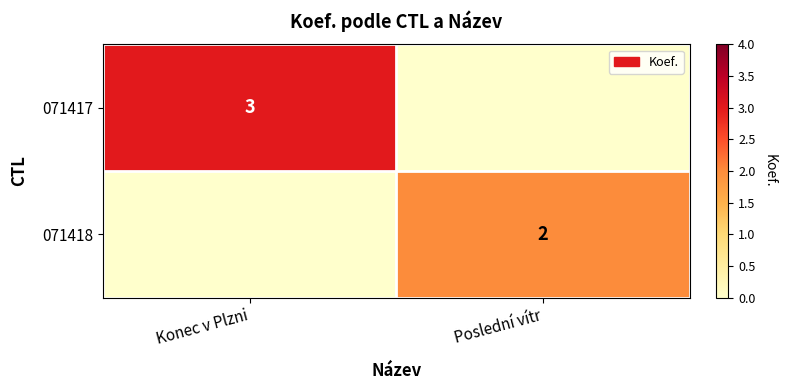

True or false: 071417 has a value of 4 at Konec v Plzni.

False